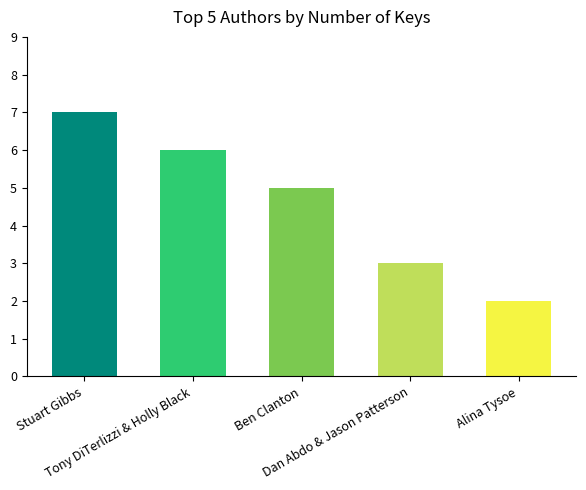

What is the change in value from Stuart Gibbs to Alina Tysoe?

-5